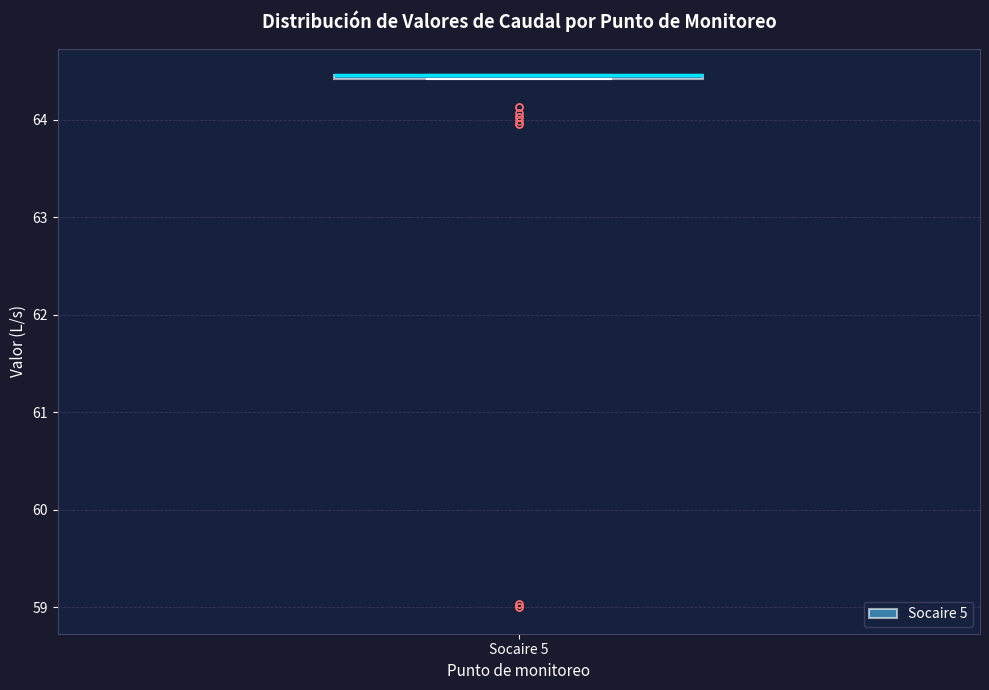

Where is the upper edge of the box for Socaire 5 on the y-axis? The values are not printed on the chart, so give them approximately, as read against the axis.

64.5